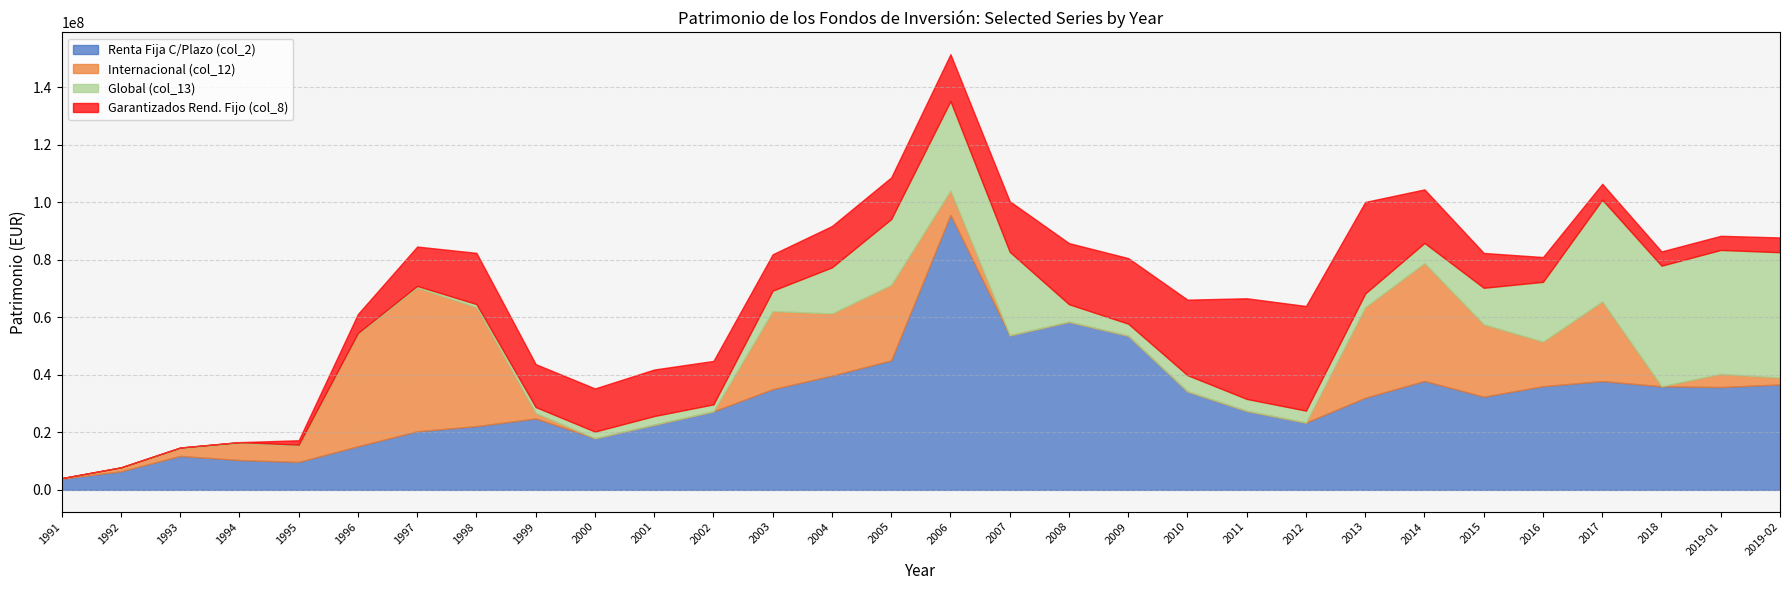

Rank the categories by Renta Fija C/Plazo (col_2) value from highest to lowest.

2006, 2008, 2007, 2009, 2005, 2004, 2014, 2017, 2019-02, 2016, 2018, 2019-01, 2003, 2010, 2015, 2013, 2011, 2002, 1999, 2012, 2001, 1998, 1997, 2000, 1996, 1993, 1994, 1995, 1992, 1991